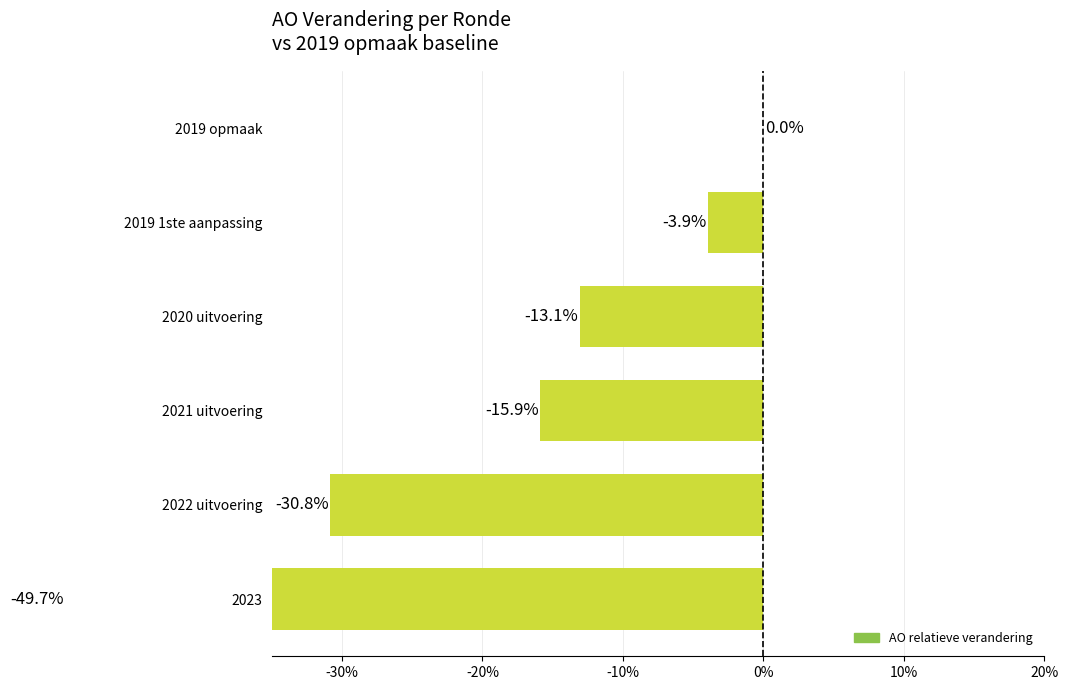

What is the change in value from 2021 uitvoering to 2019 1ste aanpassing?

+11.9